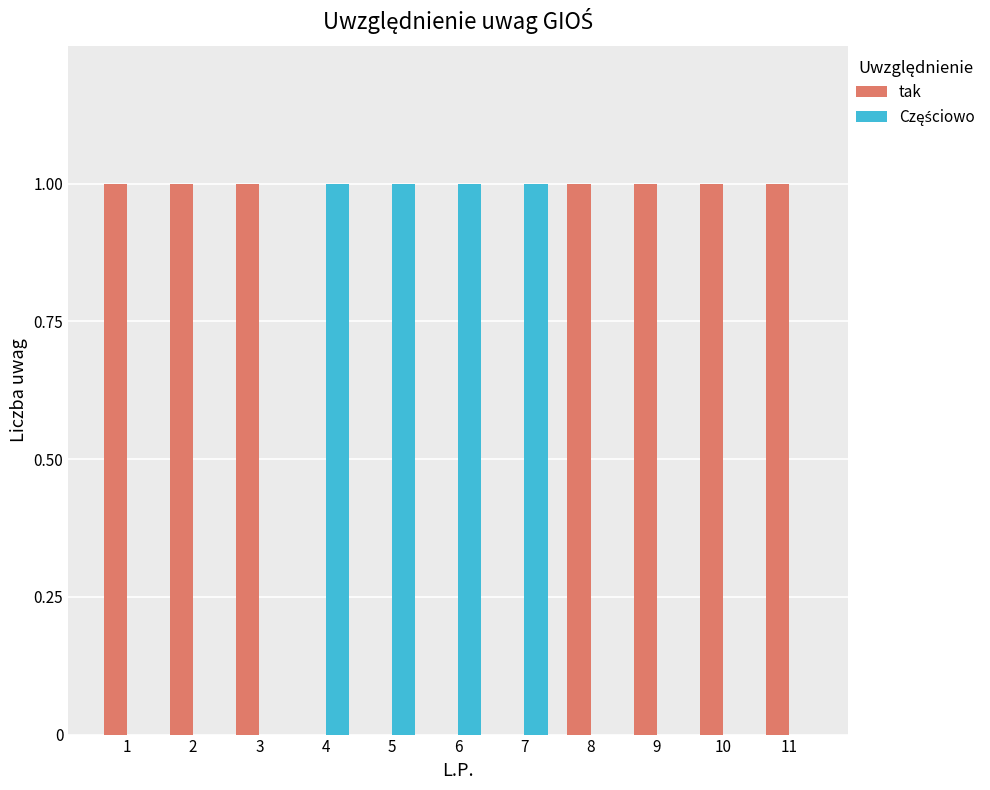

What is the sum of all tak values?

7